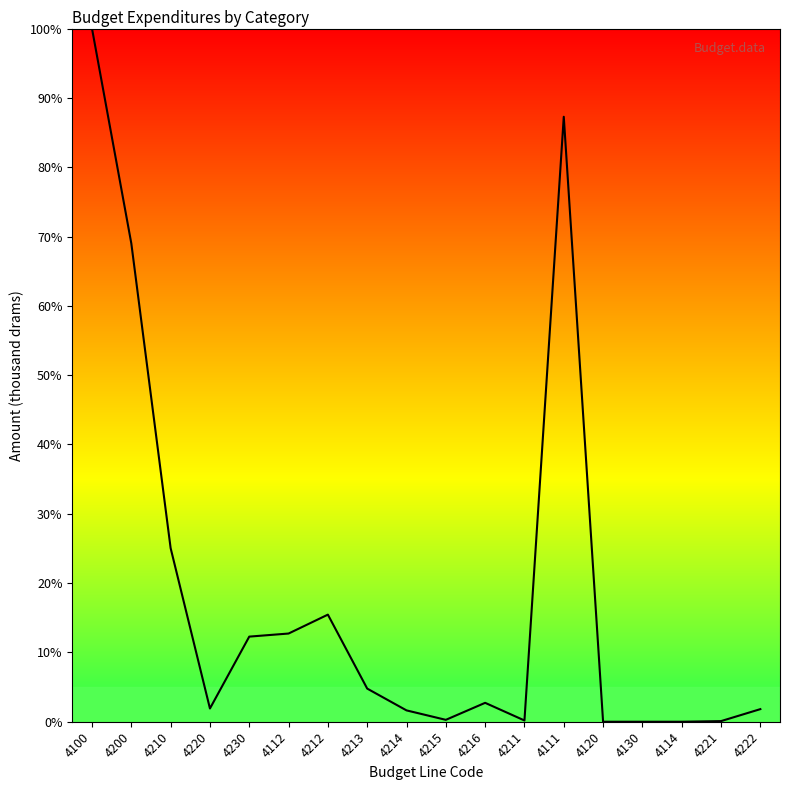

At which label is the value closest to 50?

4200